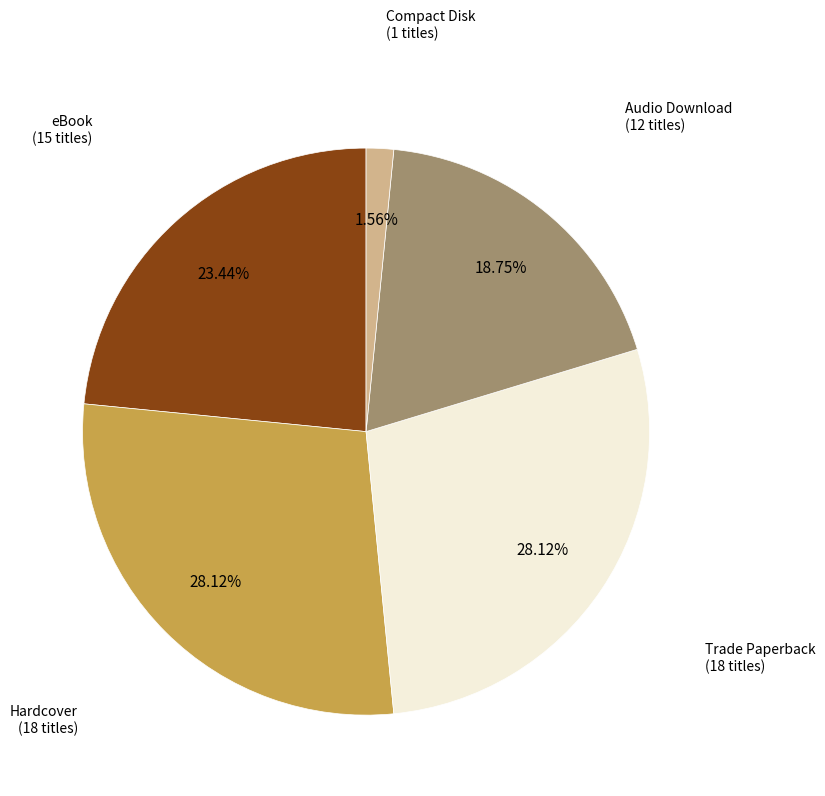

Does any single category account for the majority?

No